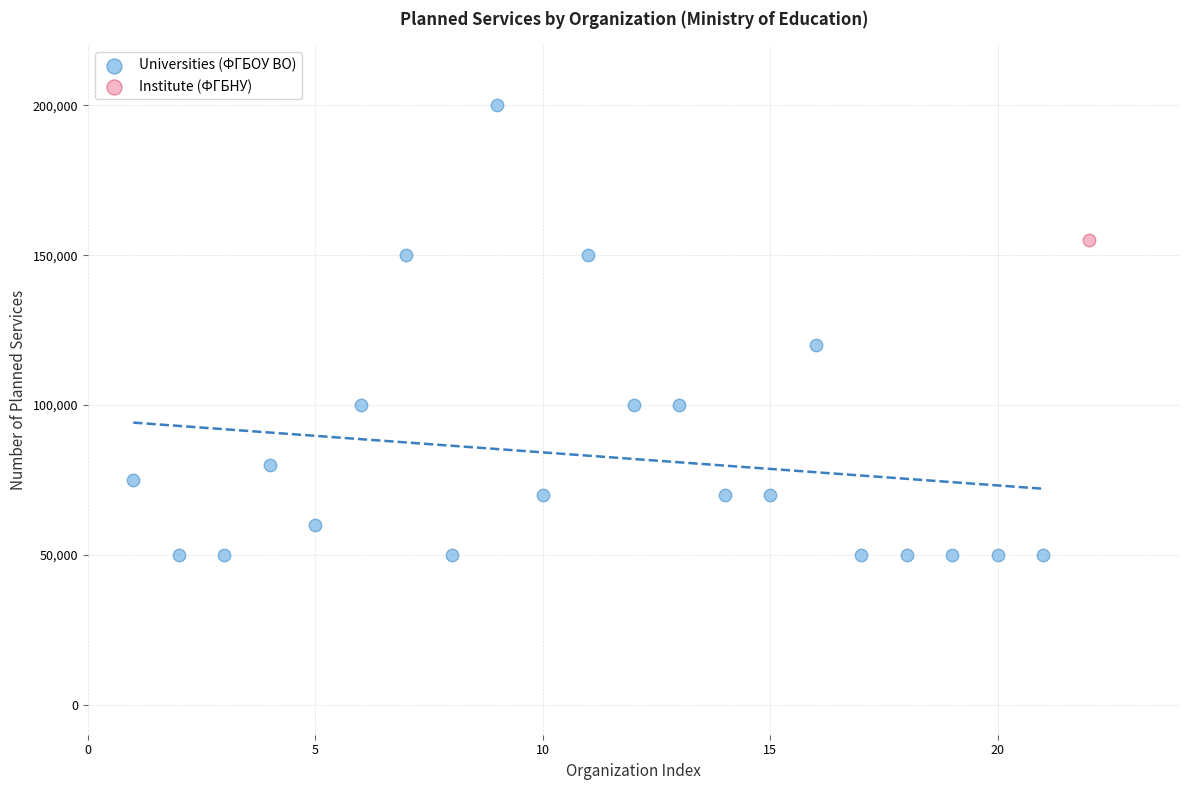

What are all the series names shown in the legend?

Universities (ФГБОУ ВО), Institute (ФГБНУ)